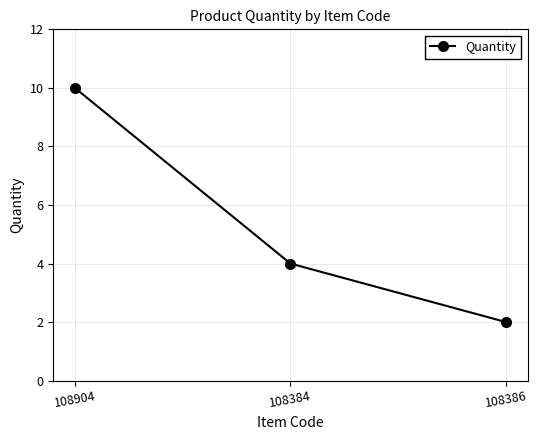

True or false: the data shows 2 at 108386.

True